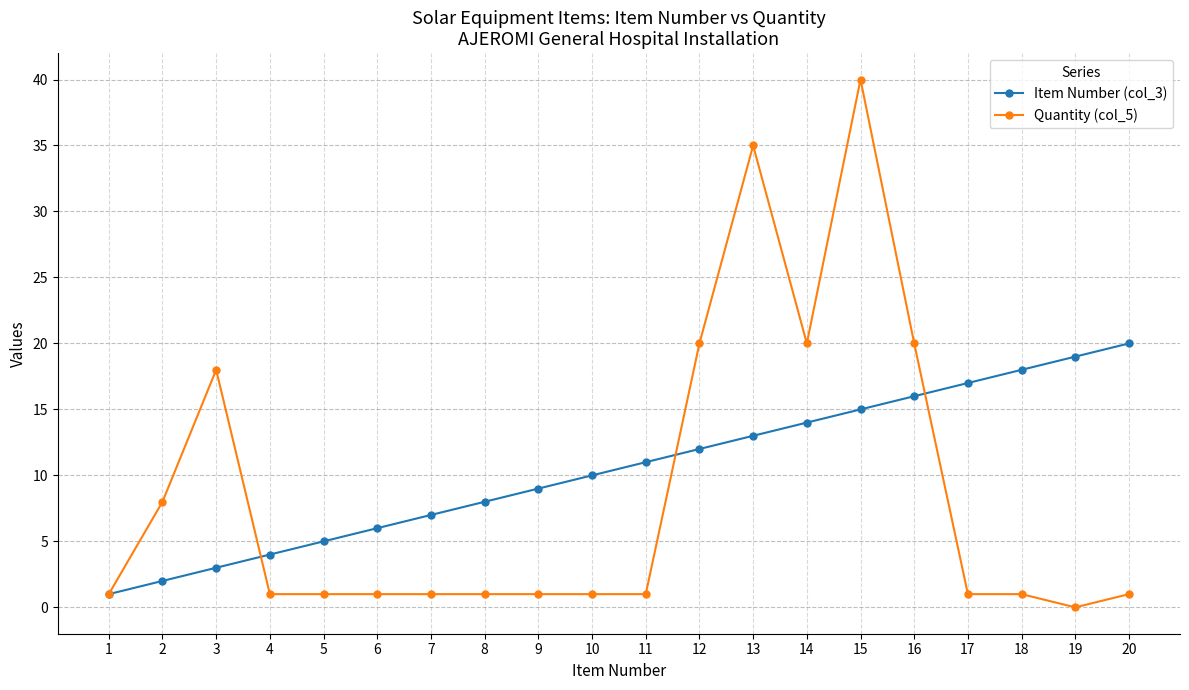

Which category has the highest value in the Quantity (col_5) series?

15